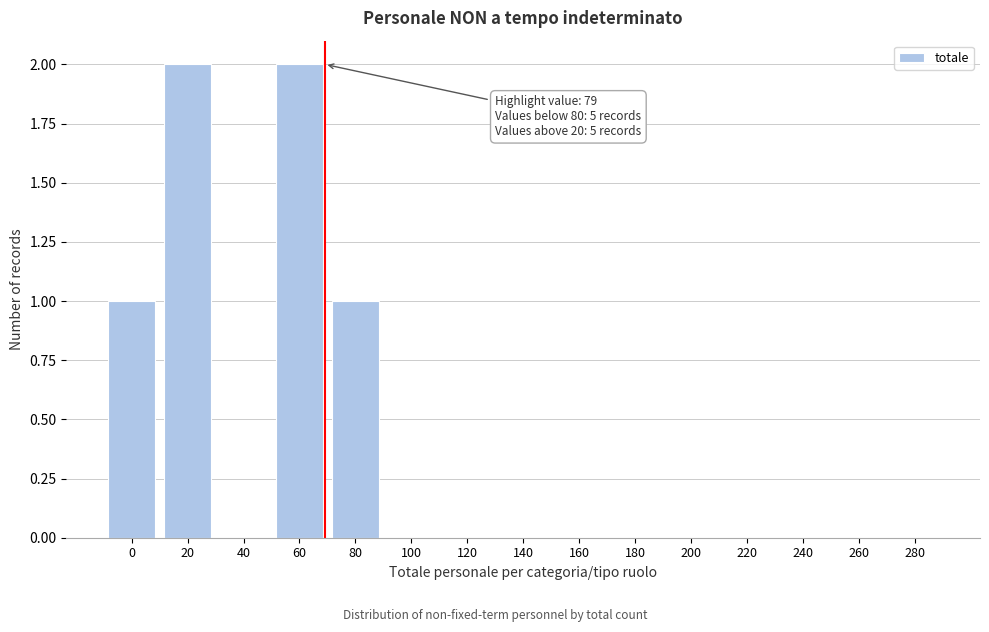

Reading left to right, what are all the values shown in this chart?

0=1	20=2	40=0	60=2	80=1	100=0	120=0	140=0	160=0	180=0	200=0	220=0	240=0	260=0	280=0